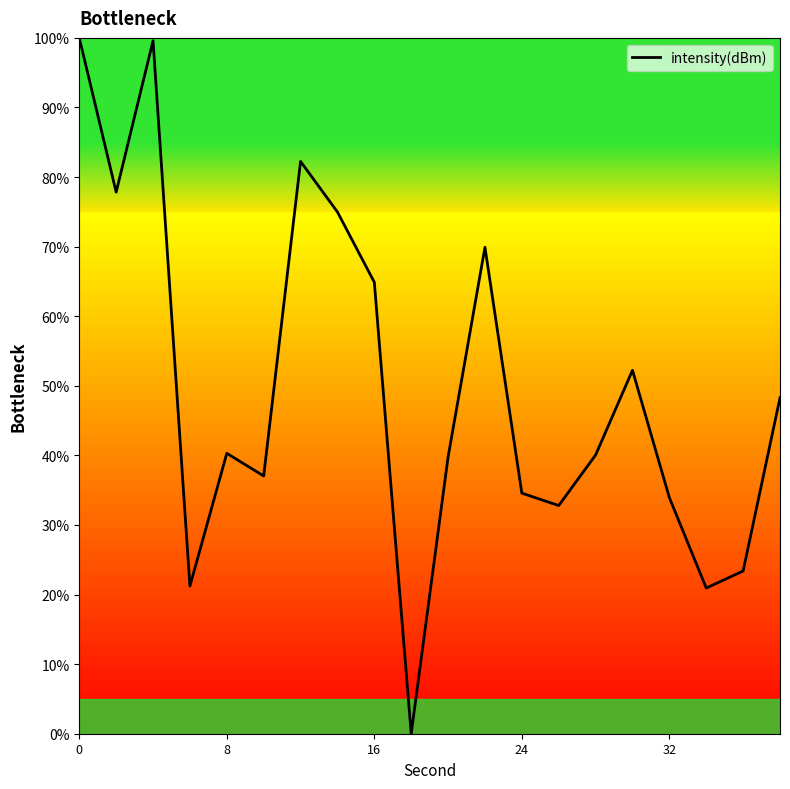

What is the greatest value displayed?

100.0